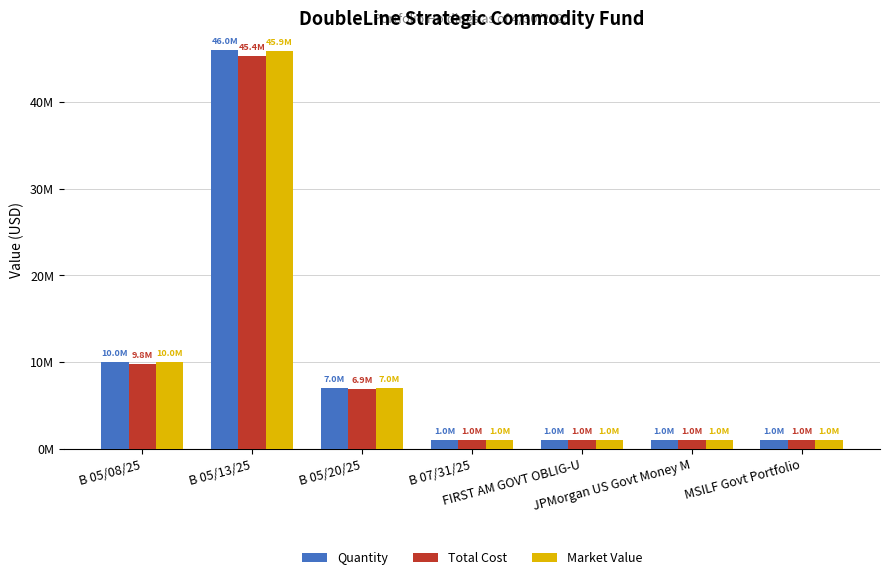

True or false: Market Value has a value of 45935446.8 at B 05/13/25.

True